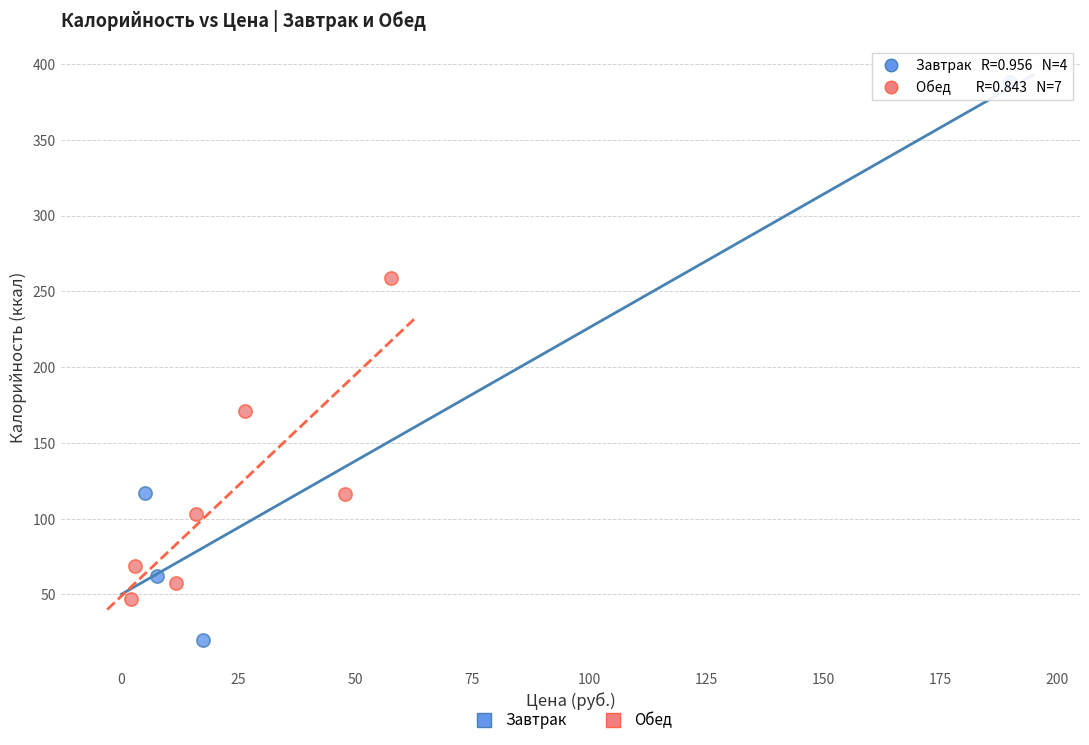

Which series has the largest Y range (max minus min)?

Завтрак